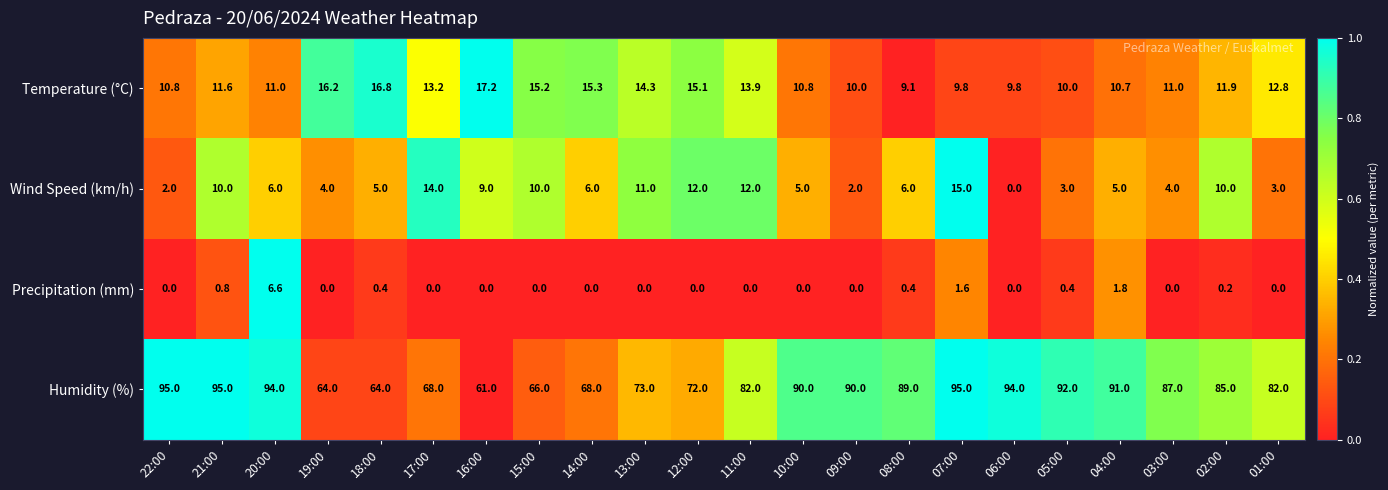

List the series in order of their peak value, lowest first.

Precipitation (mm), Wind Speed (km/h), Temperature (°C), Humidity (%)